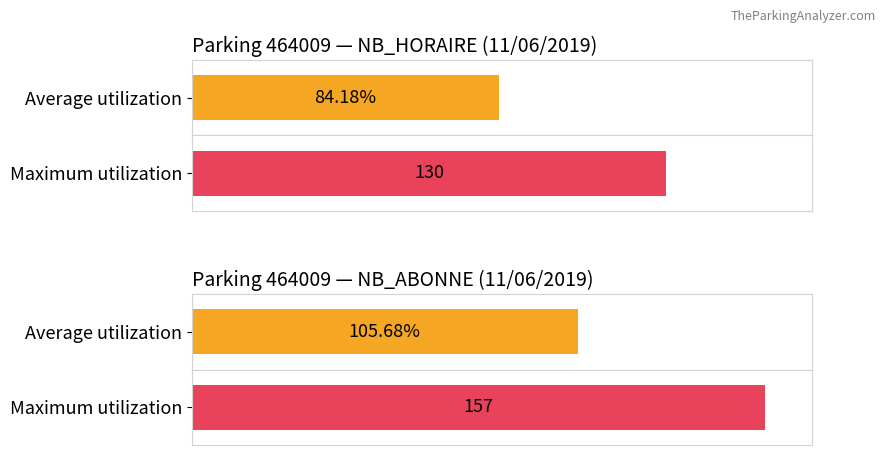

The NB_HORAIRE series shows 232 at 8. True or false?

False